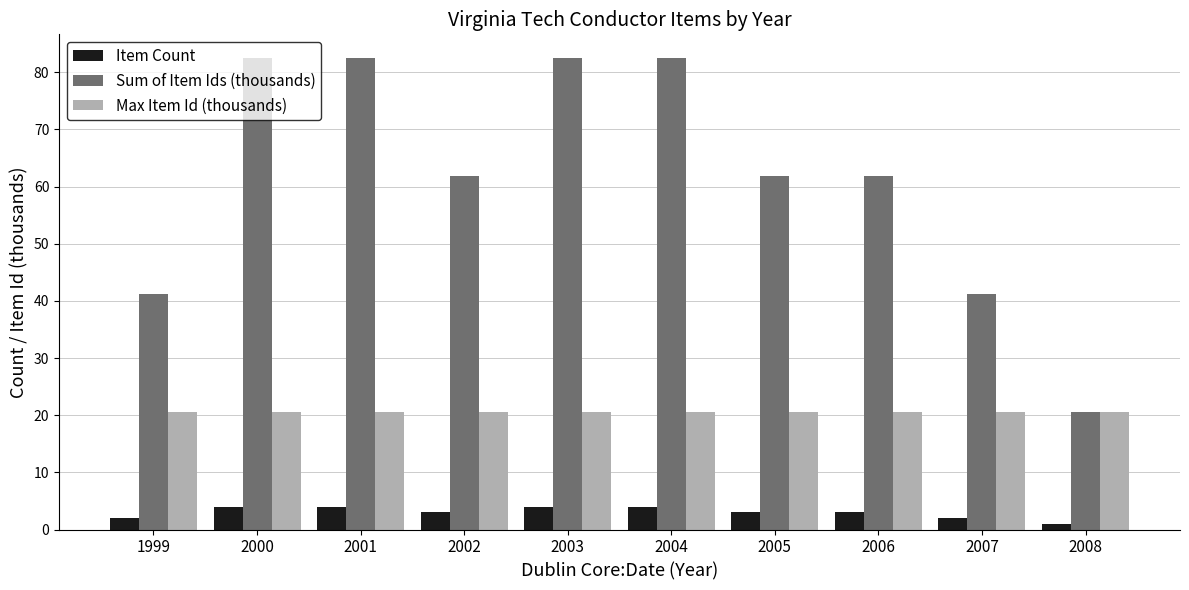

At which label does Item Count first exceed 3?

2000